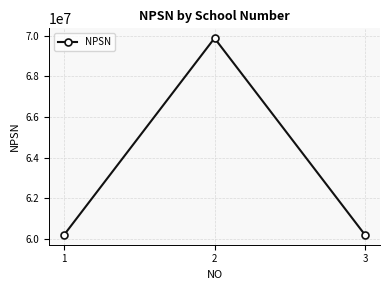

Approximately how many times larger is the value at 3 compared to 2?

0.9